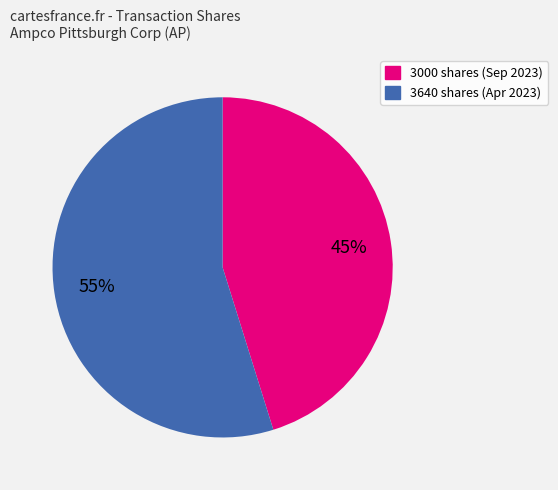

How many segments does this pie chart have?

2